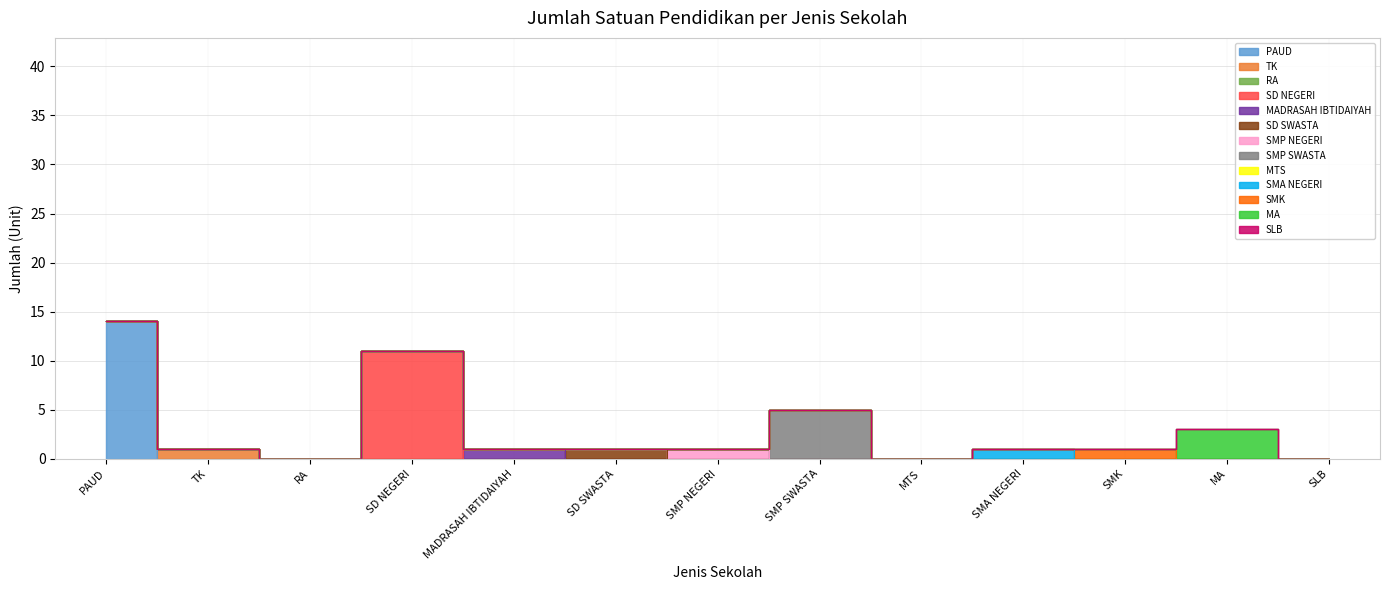

What is the average value?

3